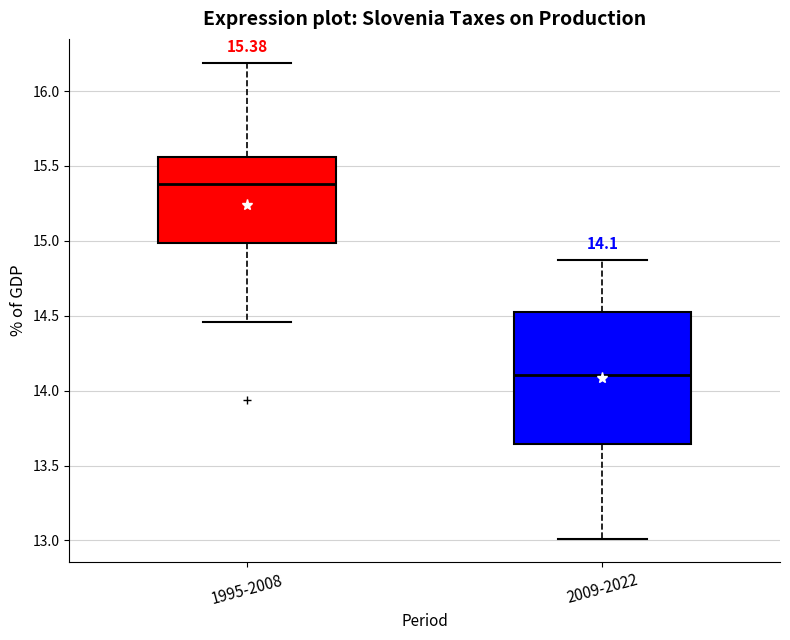

Which box is the tallest, from its lower edge to its upper edge?

2009-2022